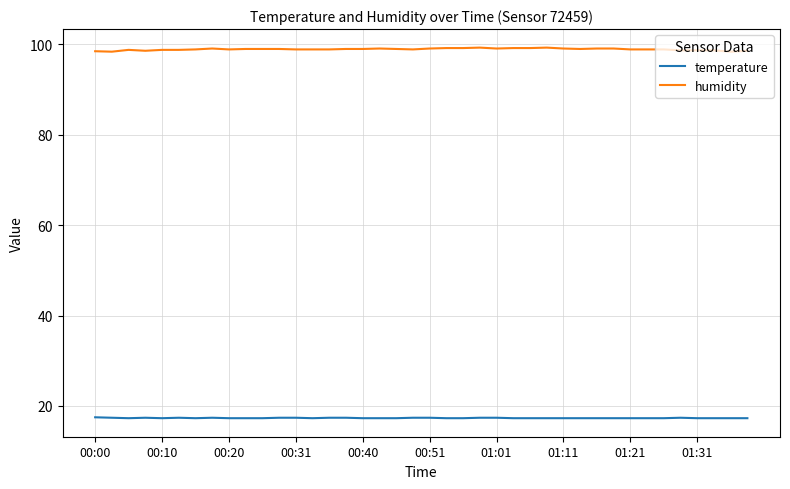

How many lines are shown in the chart?

2